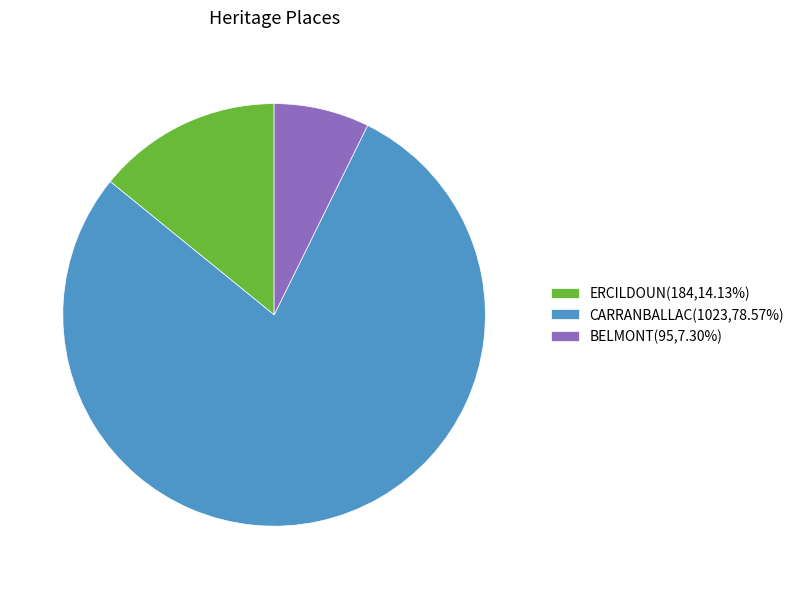

Which slice is the smallest?

BELMONT